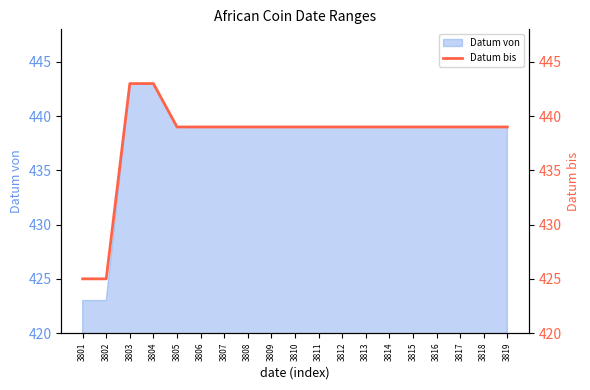

How many lines are shown in the chart?

1